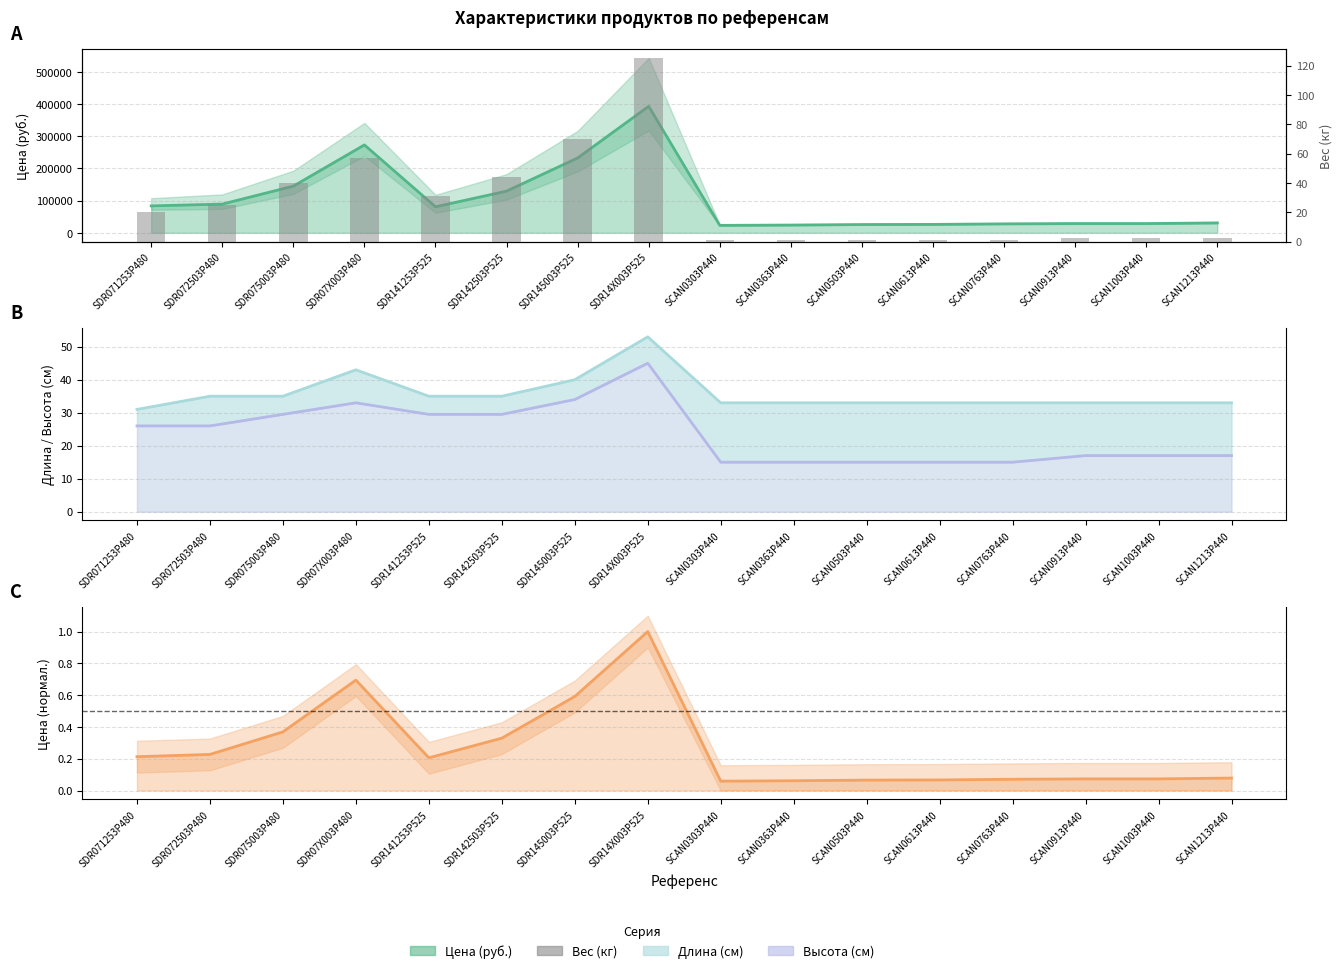

List the series in order of their peak value, lowest first.

Цена (норм.), Высота (см), Длина (см), Вес (кг), Цена (руб.)